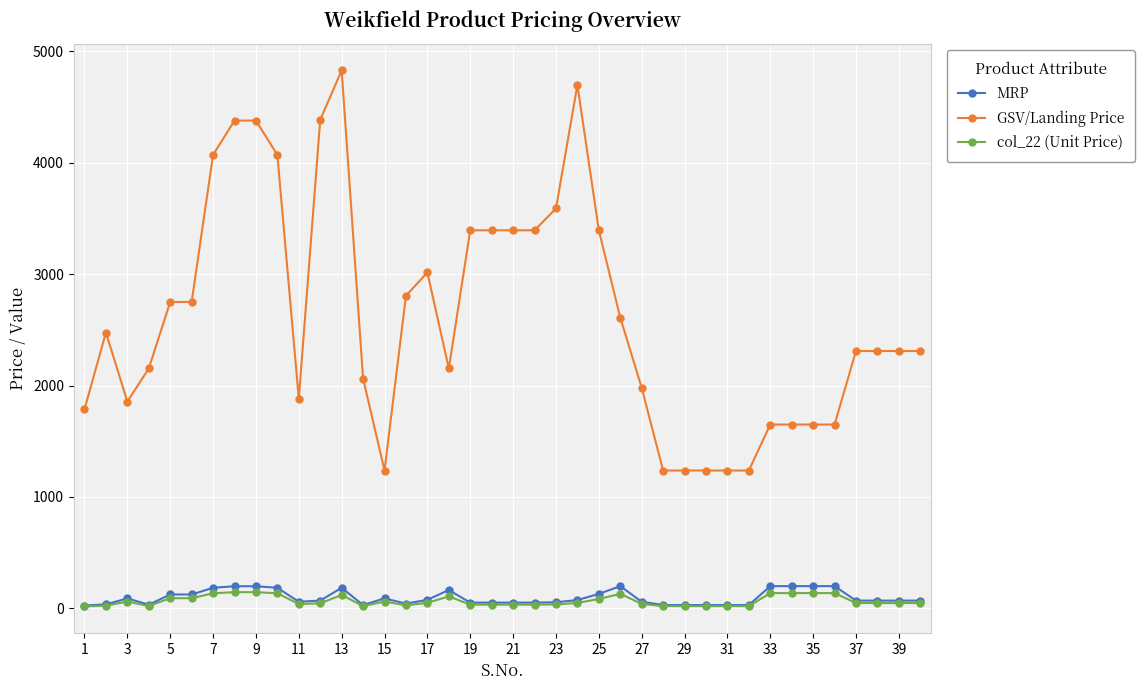

True or false: GSV/Landing Price has more than 0 interior local peaks.

True